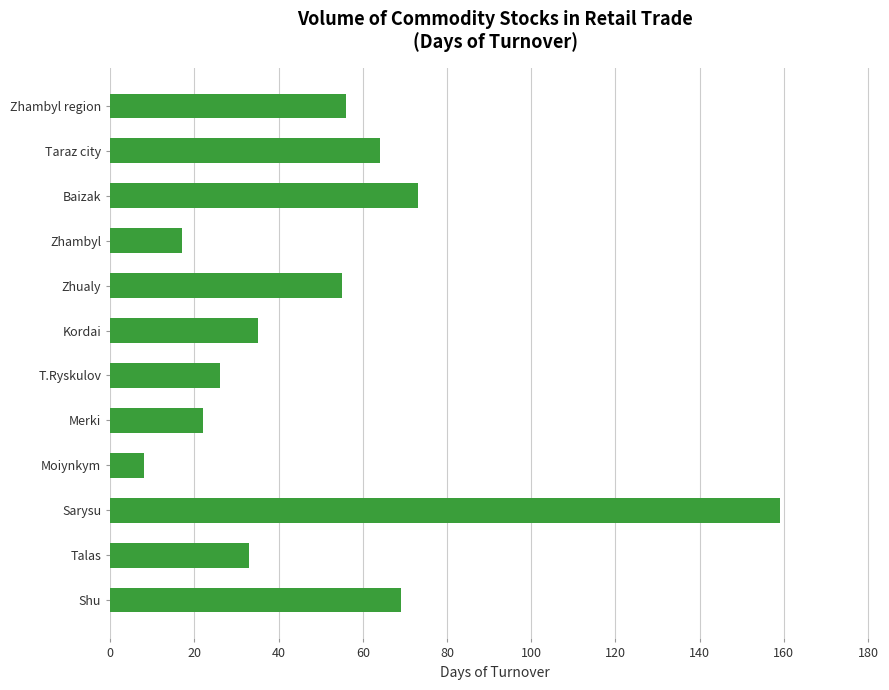

What is the difference between the maximum and minimum values?

151